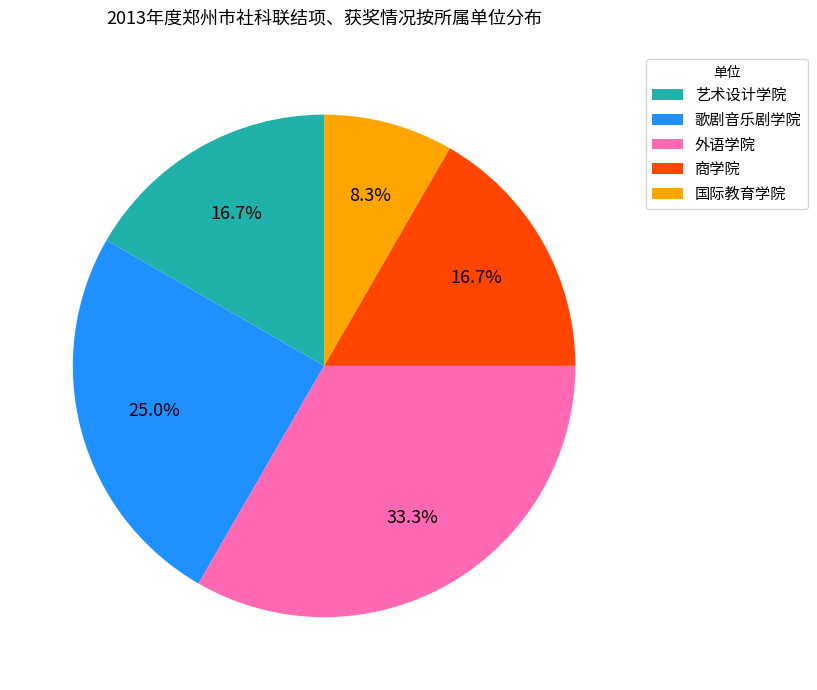

To the nearest percent, what is the average slice percentage?

20%